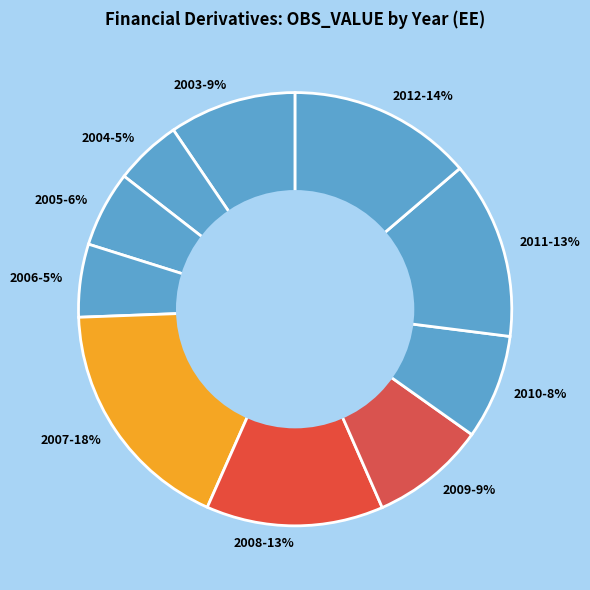

To the nearest percent, what percentage of the pie is 2005-6%?

6%